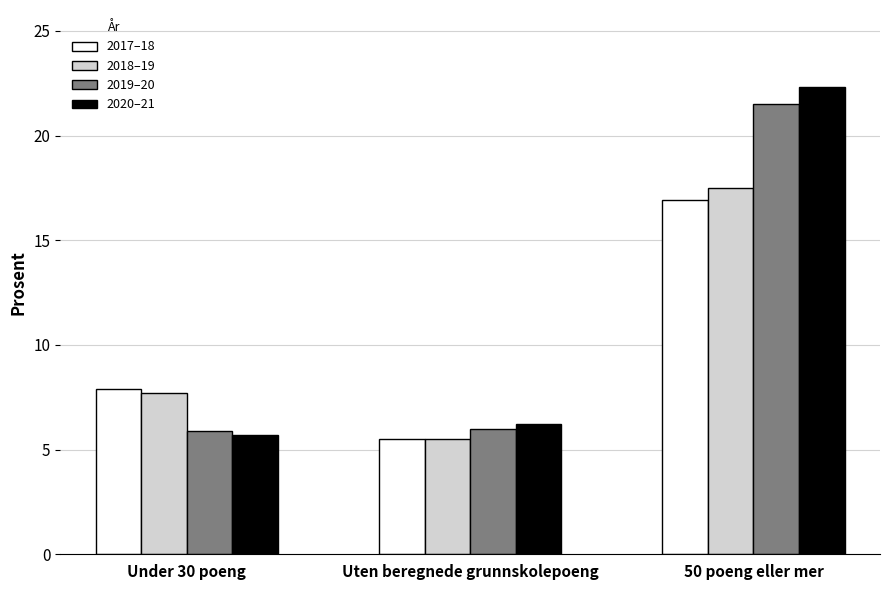

What is the difference between the 2017–18 values at Uten beregnede grunnskolepoeng and Under 30 poeng?

2.4